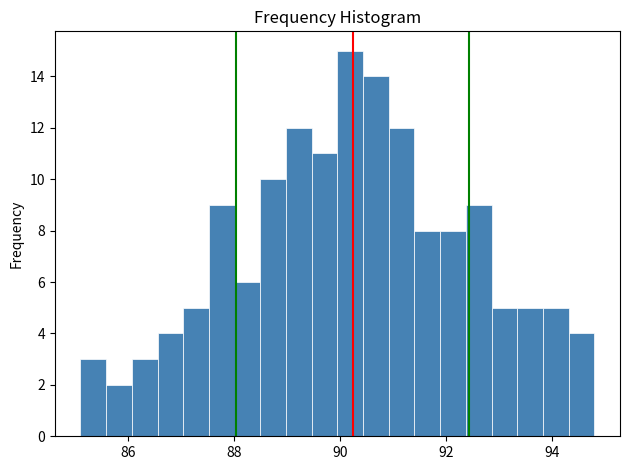

Read against the x-axis, roughly where is the centre of the tallest bar?

90.2